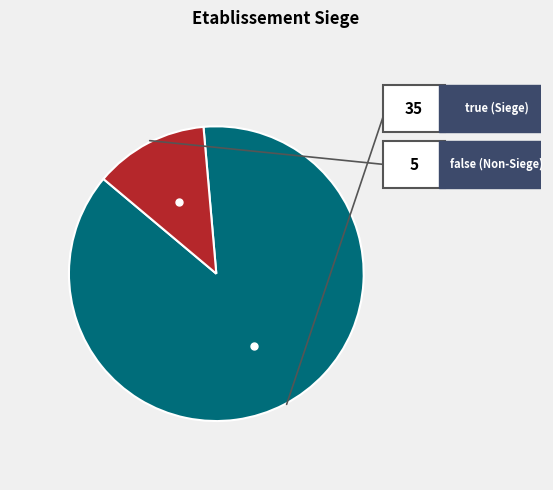

Does any single category account for the majority?

Yes